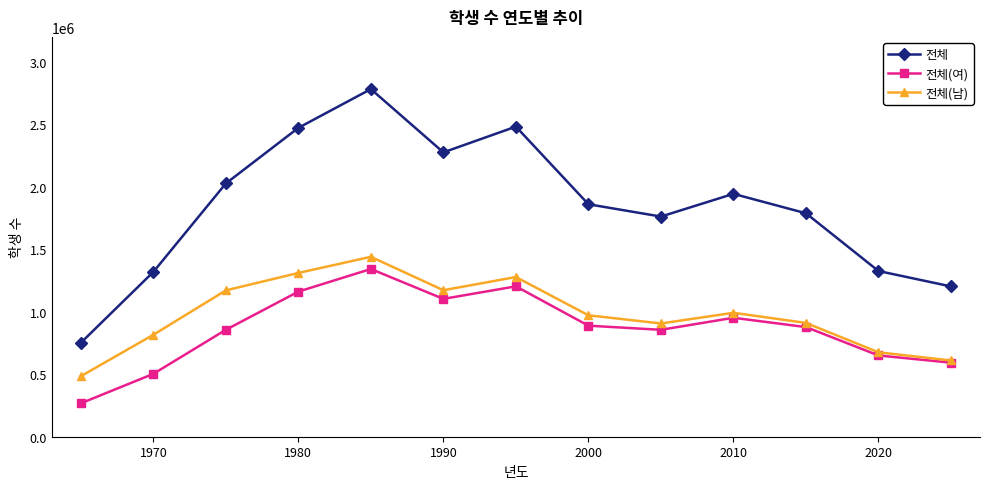

What is the highest value of the 전체(여) series?

1342331